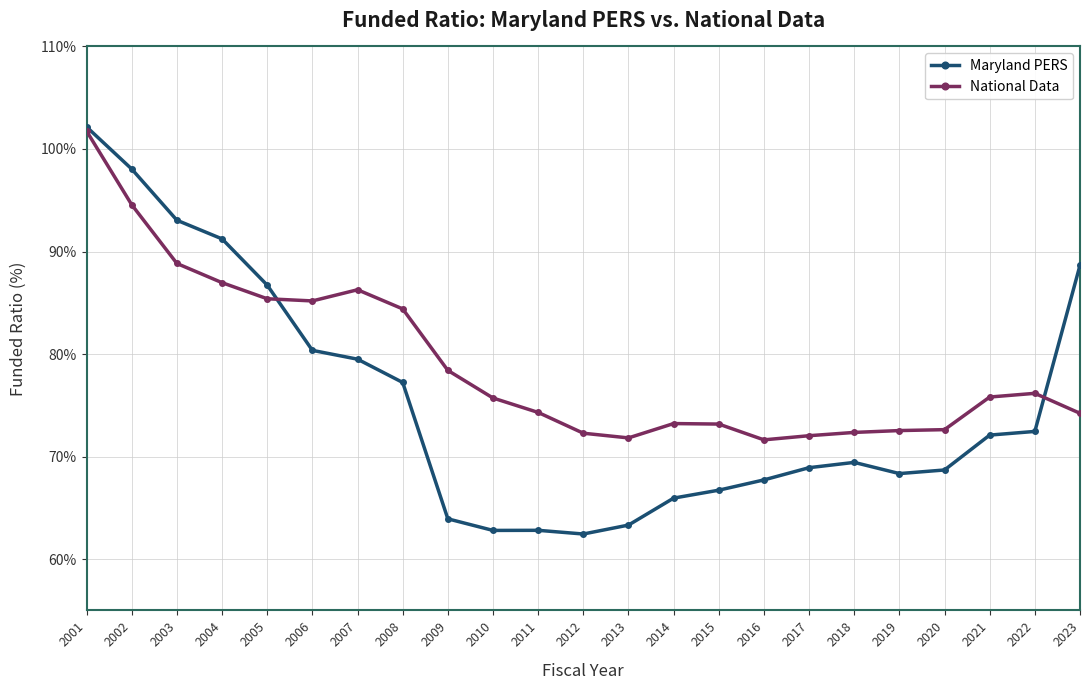

Rank the series by their average value, from lowest to highest.

Maryland PERS, National Data